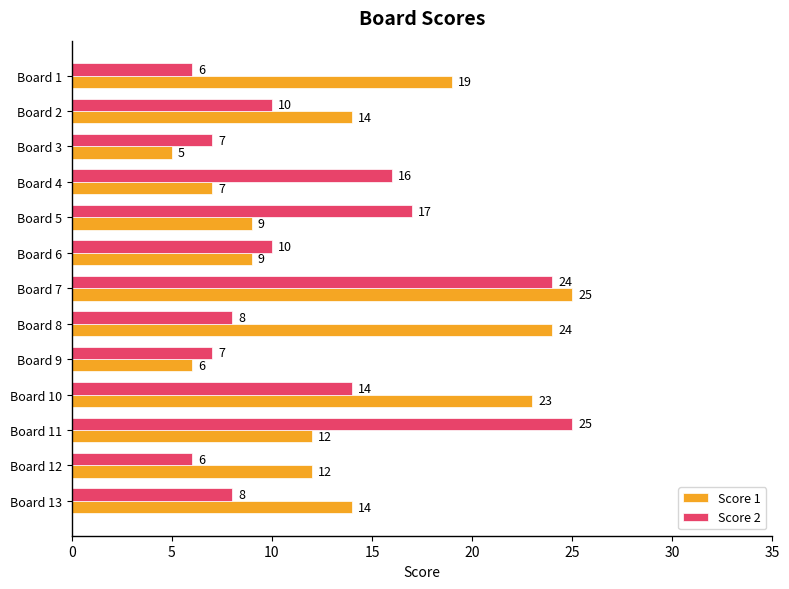

At which category is the sum across all series the highest?

Board 7